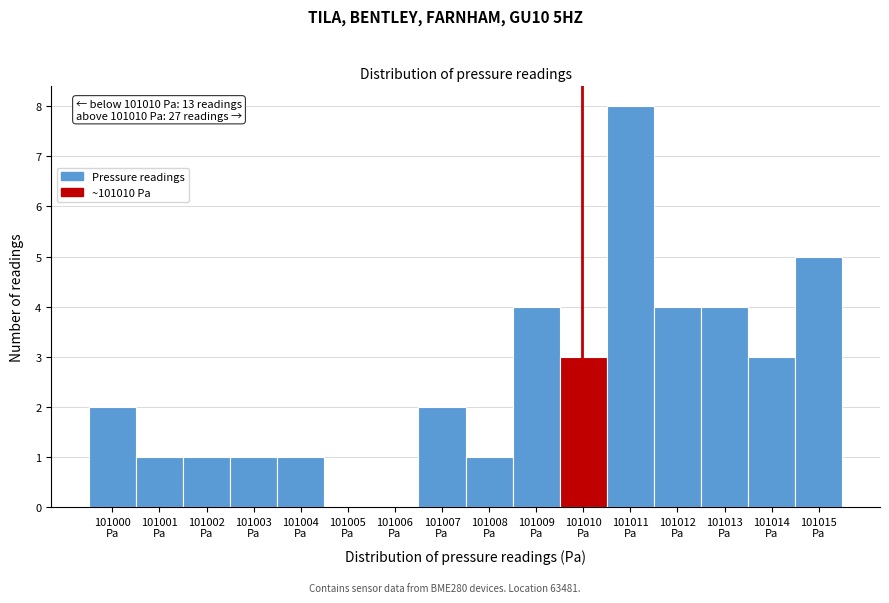

What is the greatest value displayed?

8